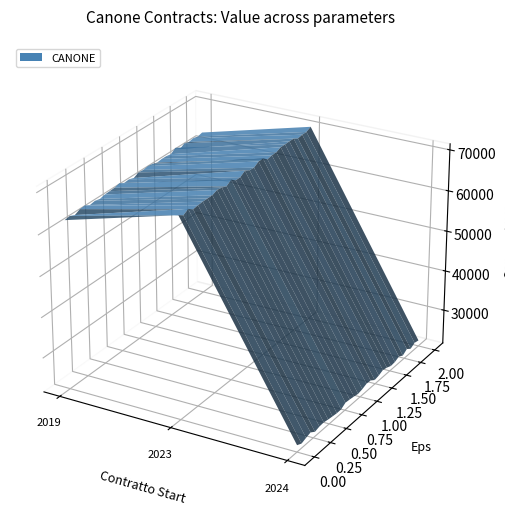

Reading left to right, transcribe all the data shown in this chart.

63000	70000	23000